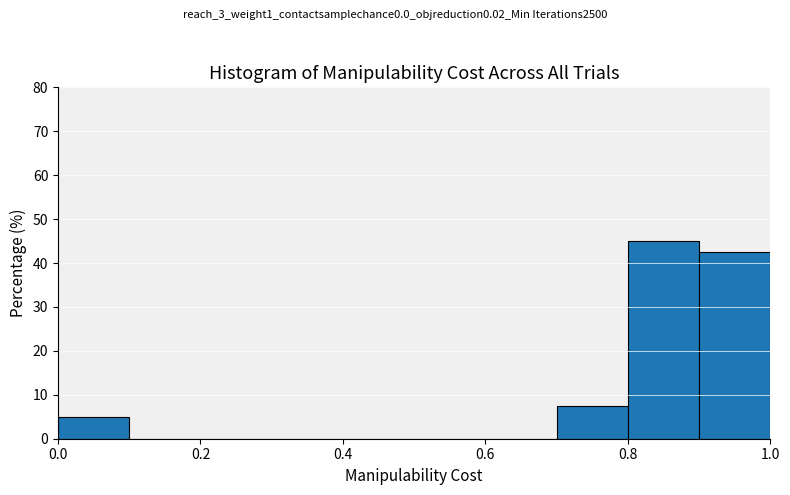

Which range on the x-axis has the tallest bar?

0.8 to 0.9